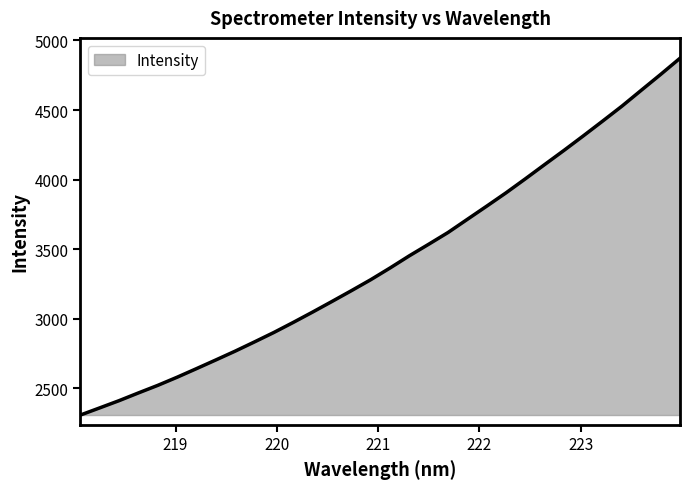

What is the maximum value shown in the chart?

4872.3